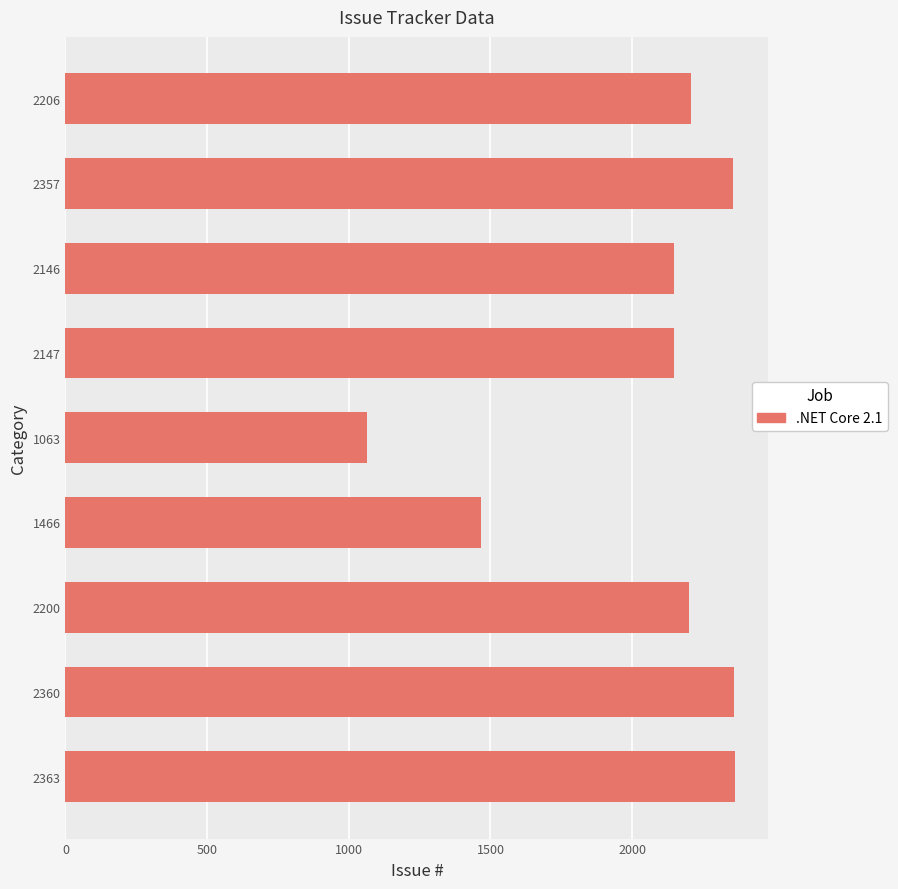

Are the bars grouped side by side (vs. stacked)?

No